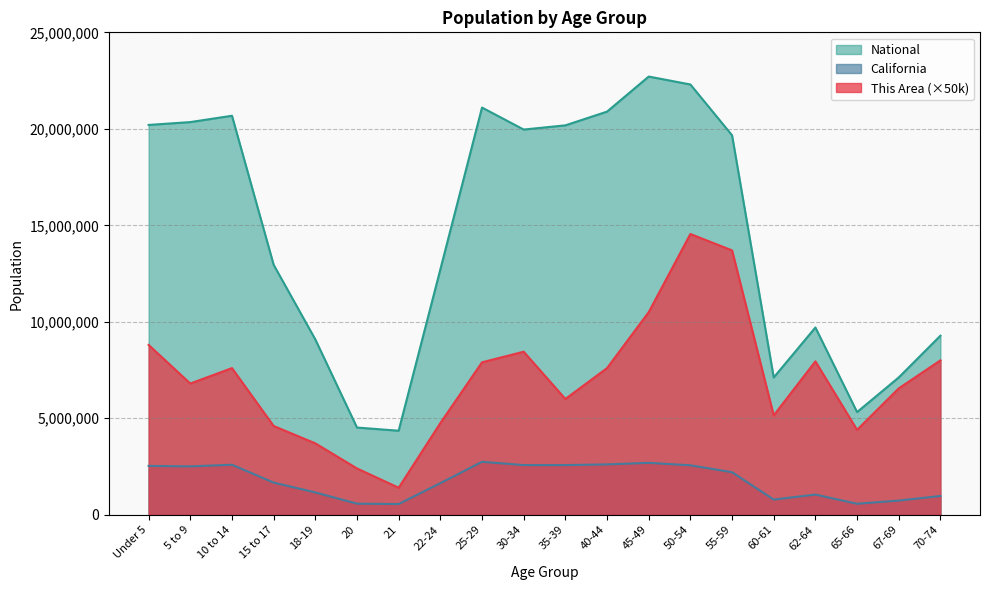

Does the chart display data point markers on the line(s)?

No